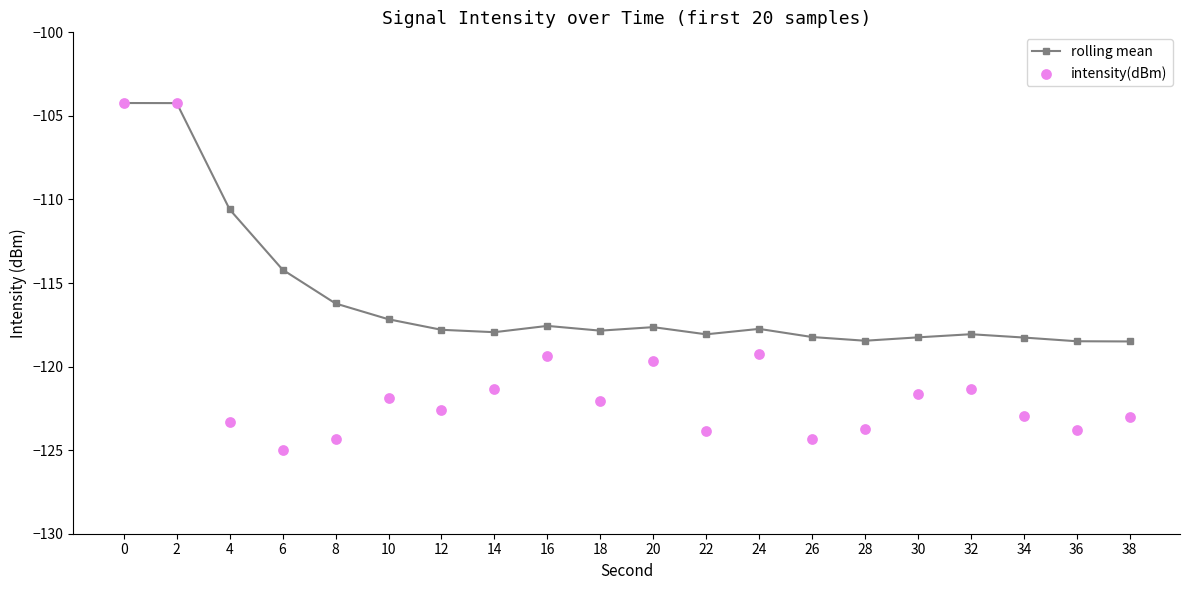

What are all the series names shown in the legend?

rolling mean, intensity(dBm)